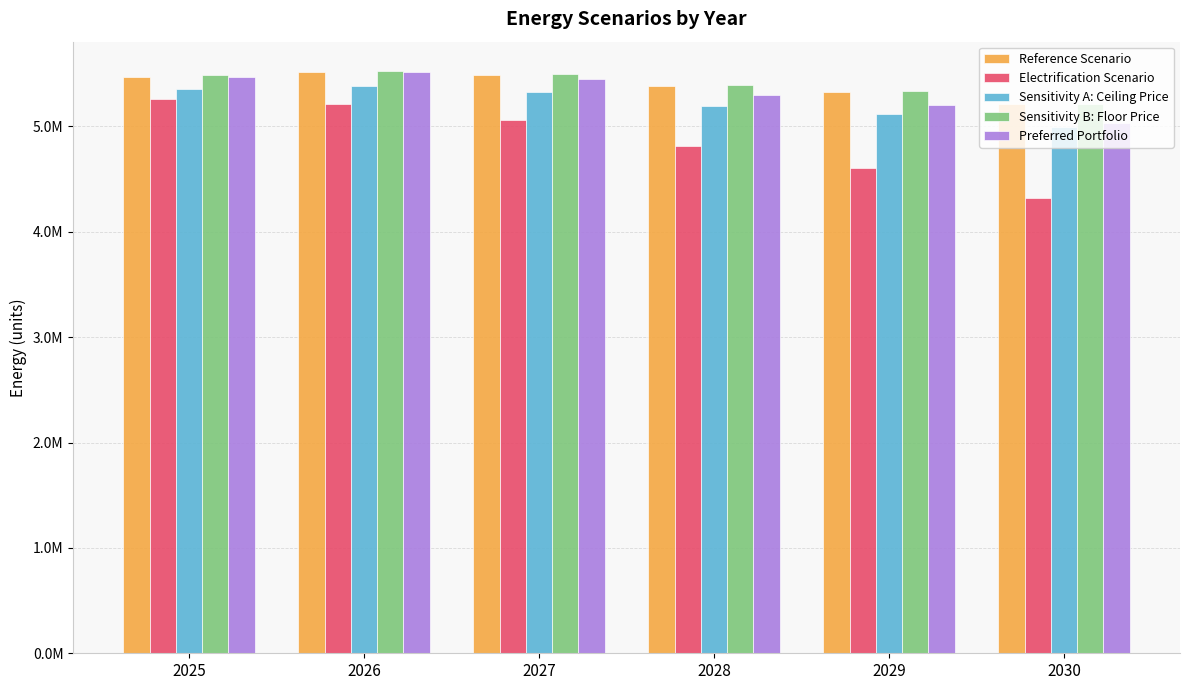

At which label is Reference Scenario closest to 5361115?

2028